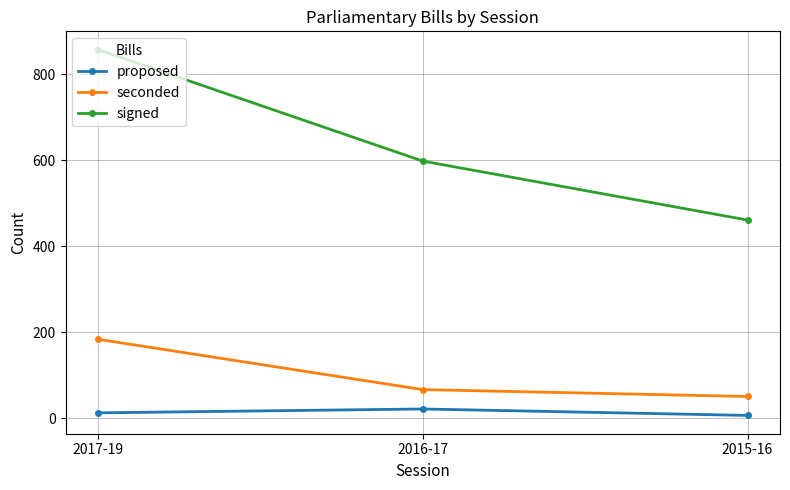

Does the chart have visible grid lines?

Yes